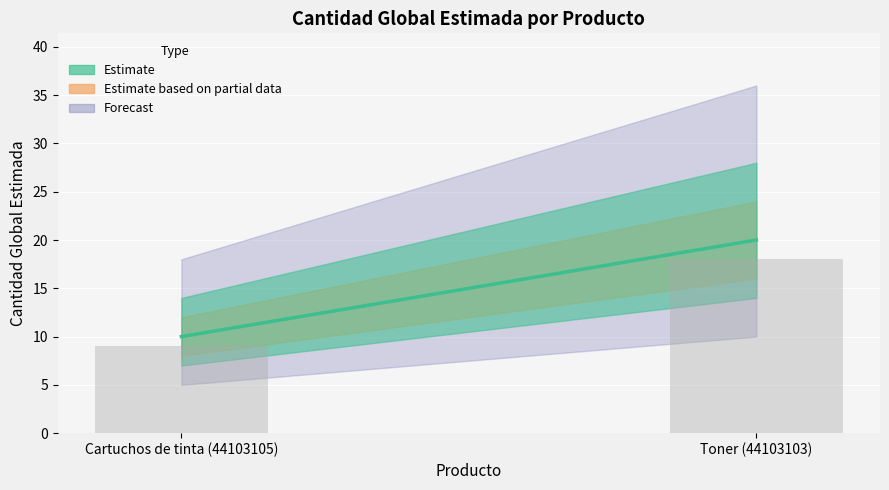

The chart shows a value of 18 at Toner (44103103). True or false?

True